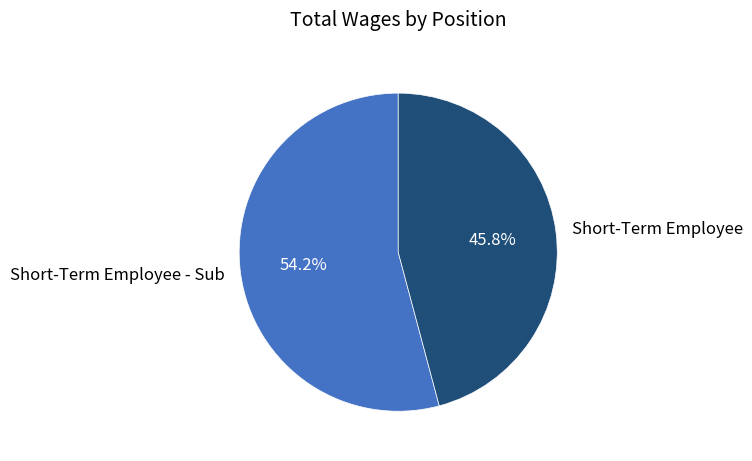

How many segments does this pie chart have?

2